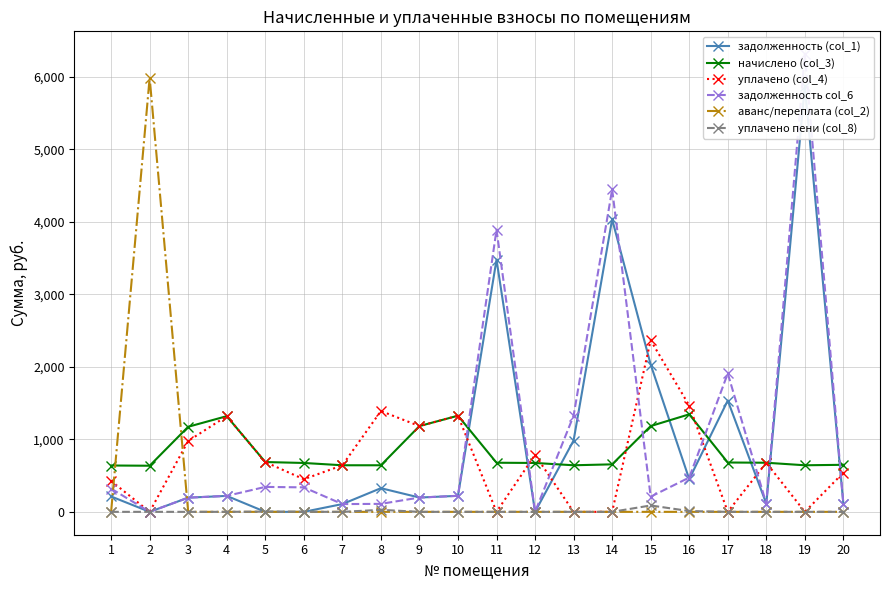

Which category has the highest value across all series?

19